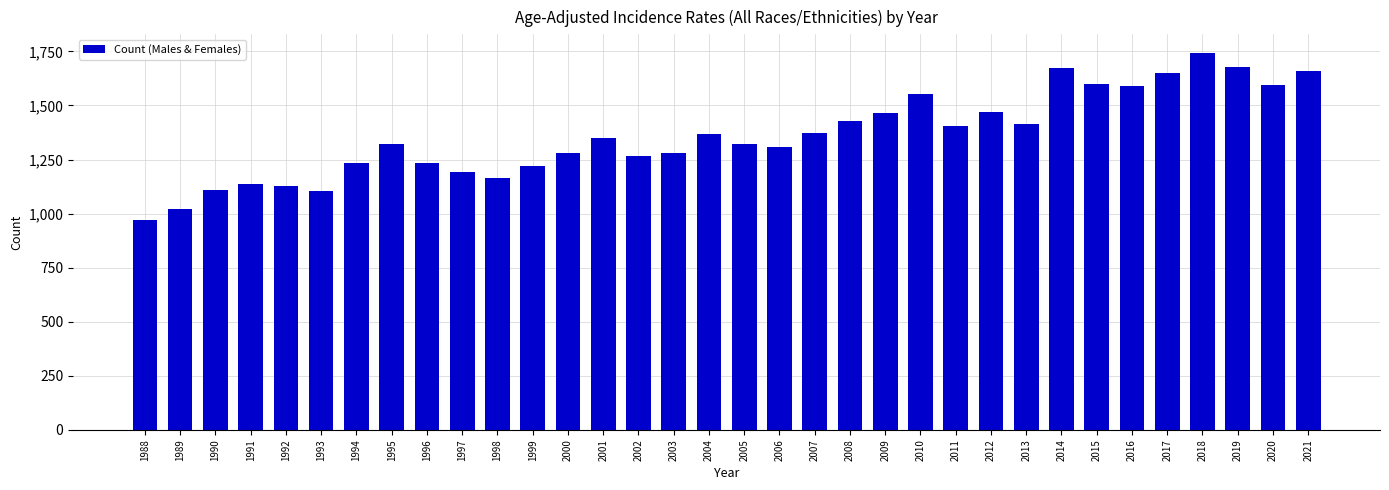

What is the change in value from 1989 to 1996?

+213